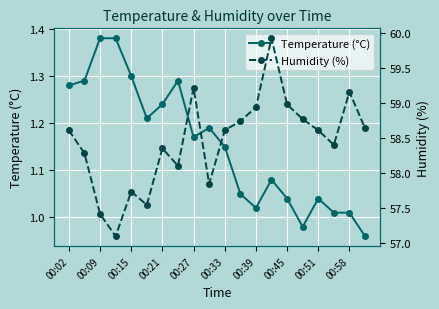

True or false: Humidity (%) and Temperature (°C) intersect in this chart.

False